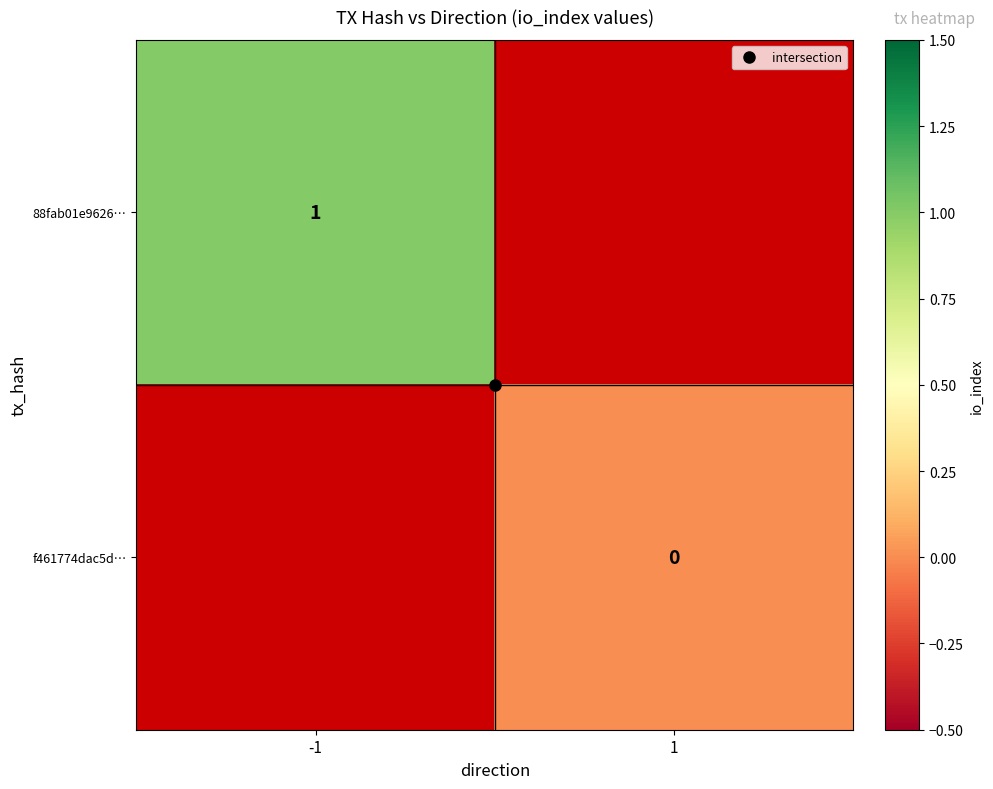

At how many categories does at least one series exceed 0?

1